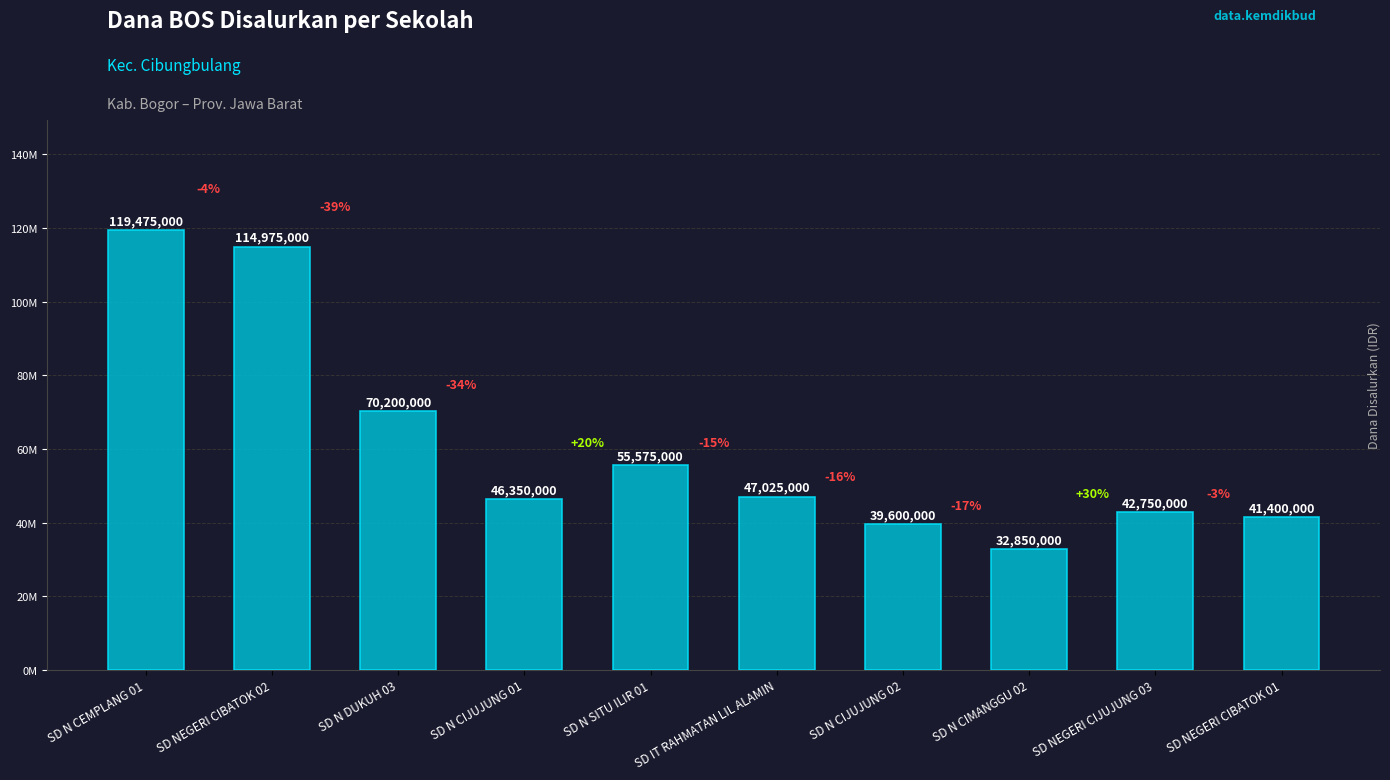

Are the bars grouped side by side (vs. stacked)?

No